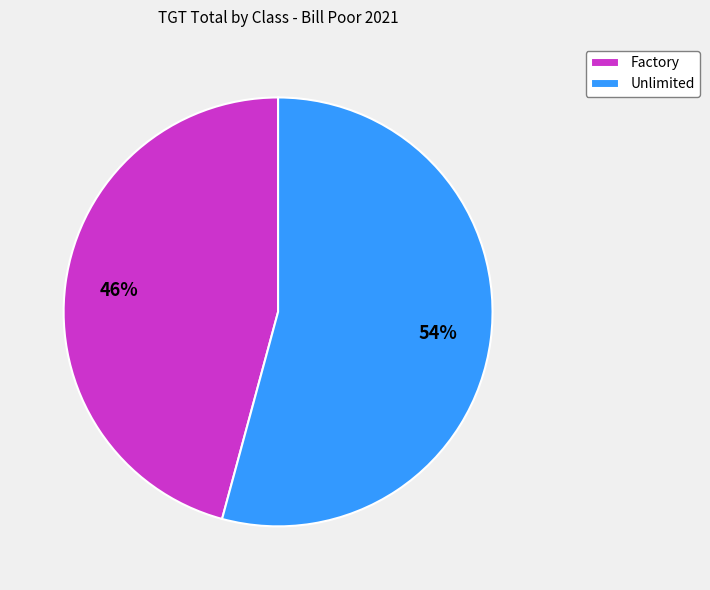

To the nearest percent, what is the average slice percentage?

50%